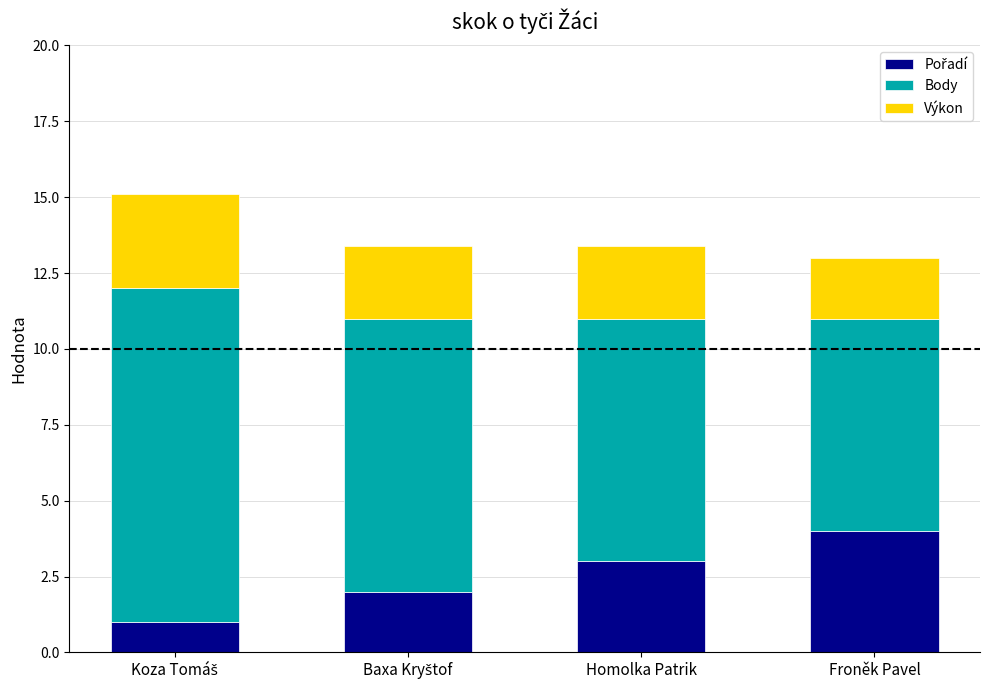

Rank the series at Homolka Patrik from lowest to highest value.

Výkon, Pořadí, Body